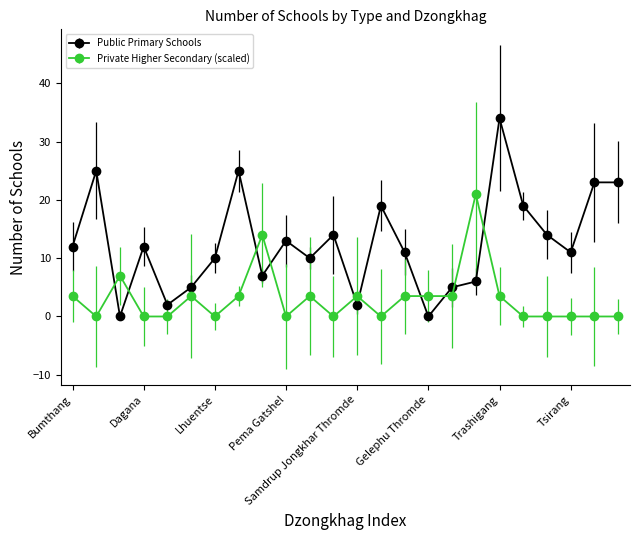

Which series has the widest spread of values?

Public Primary Schools